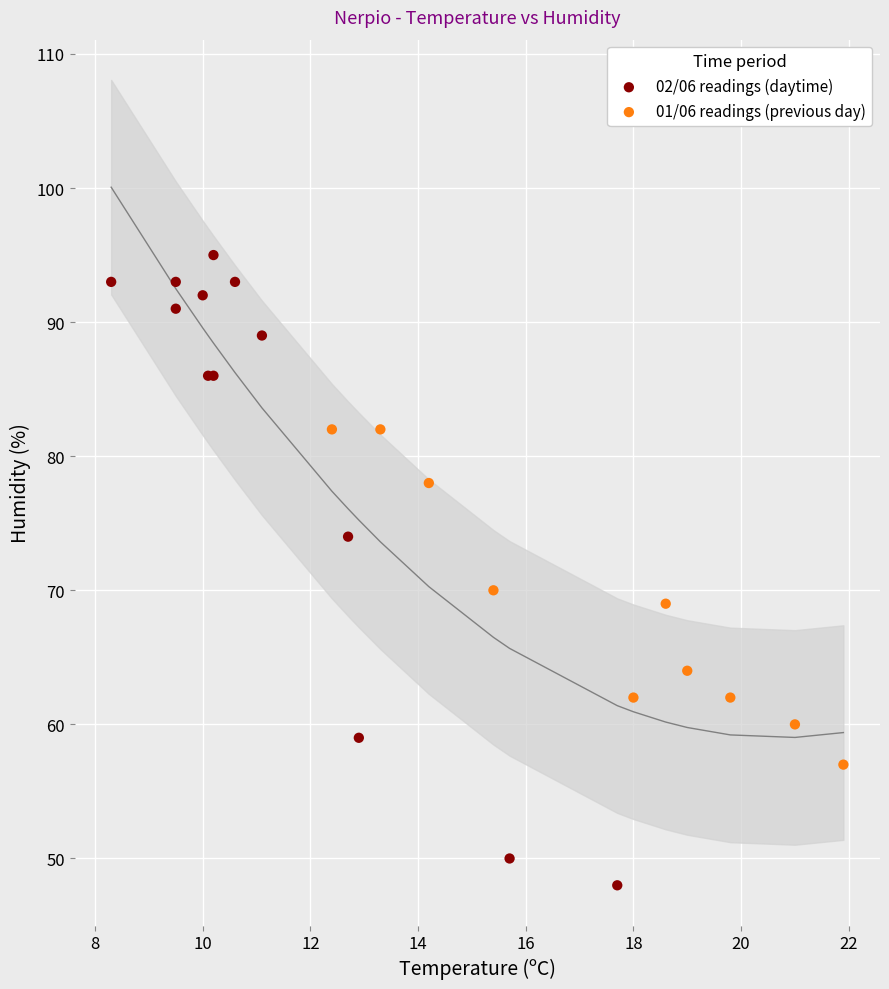

What are all the series names shown in the legend?

02/06 readings (daytime), 01/06 readings (previous day)